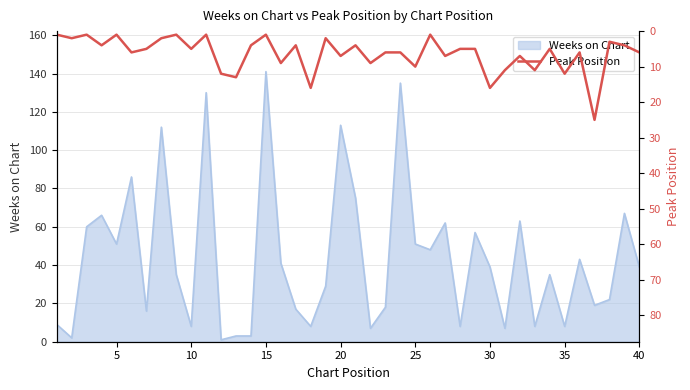

At which label does Weeks on Chart reach its peak?

15